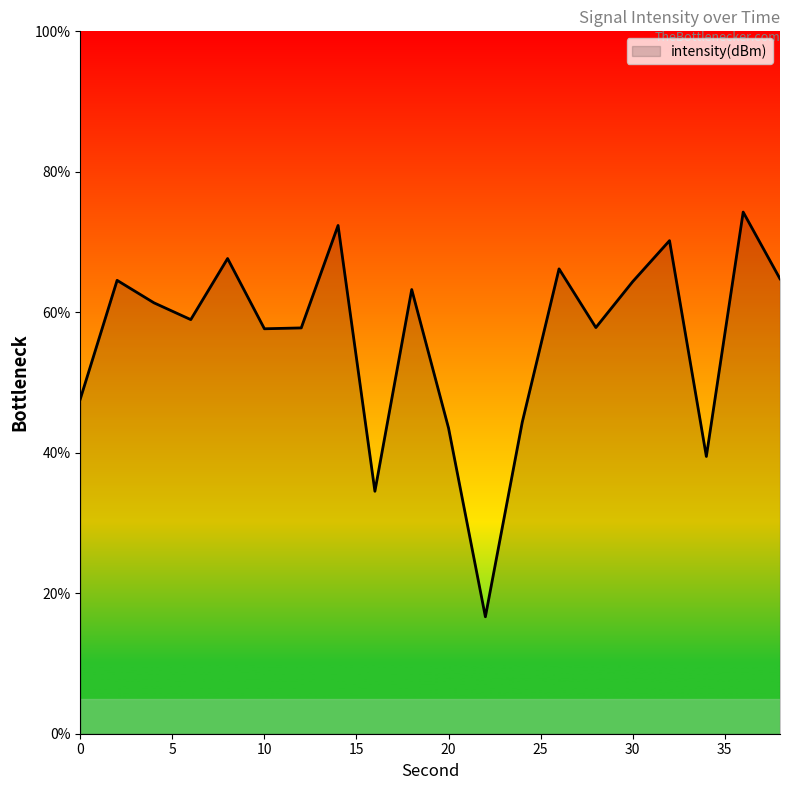

What is the difference between the maximum and minimum values?

57.6